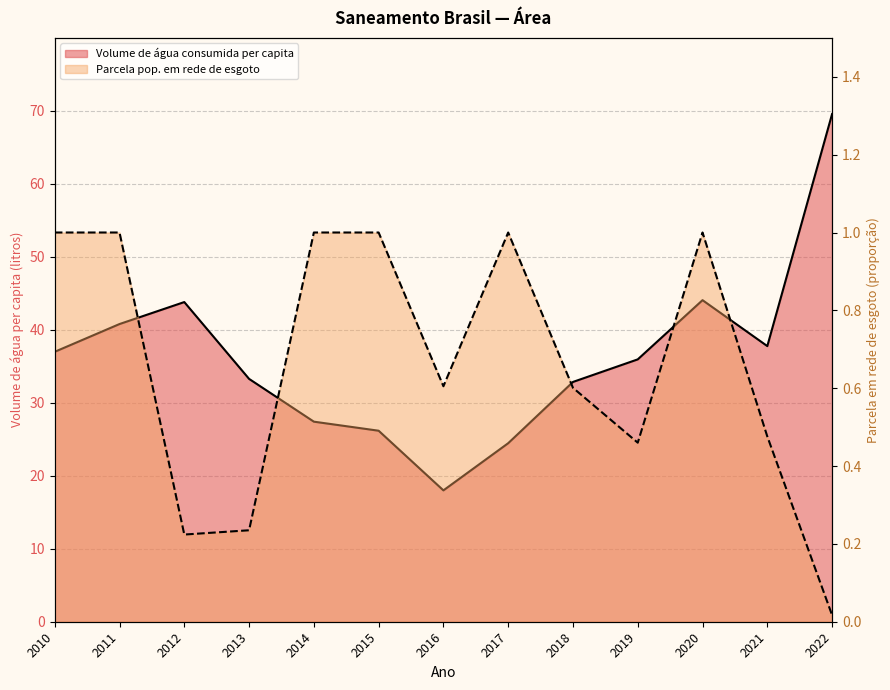

Which label corresponds to the smallest value in the chart?

2022